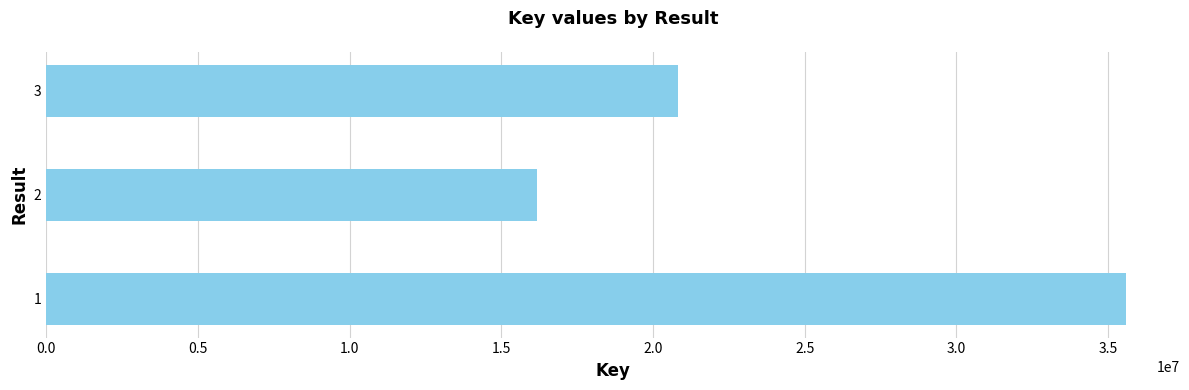

Reading bottom to top, list all the values displayed in this chart.

1=35590980	2=16172279	3=20826321